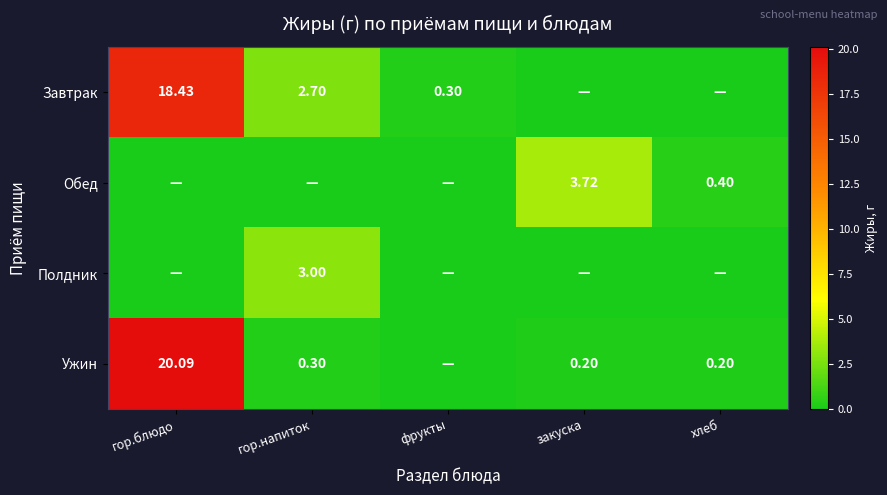

True or false: Завтрак has a value of 0.0 at закуска.

True